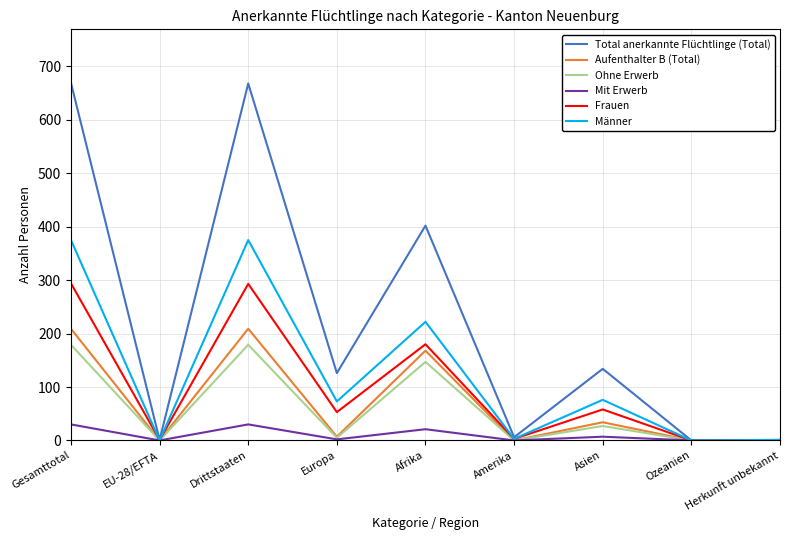

What is the approximate value of Ohne Erwerb at Asien, to the nearest 10?

30